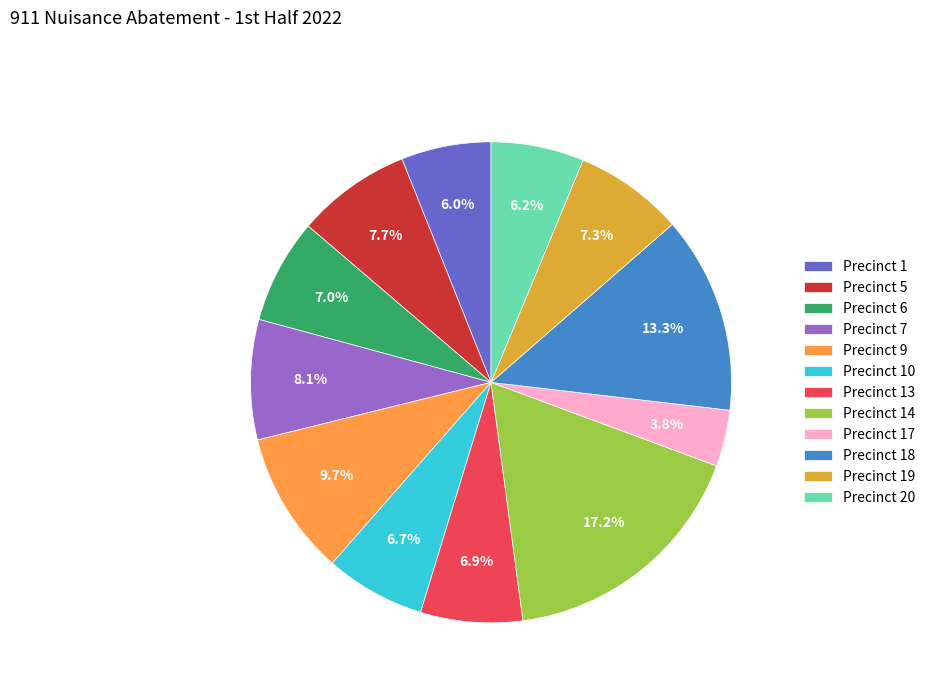

Between Precinct 14 and Precinct 7, which is larger?

Precinct 14